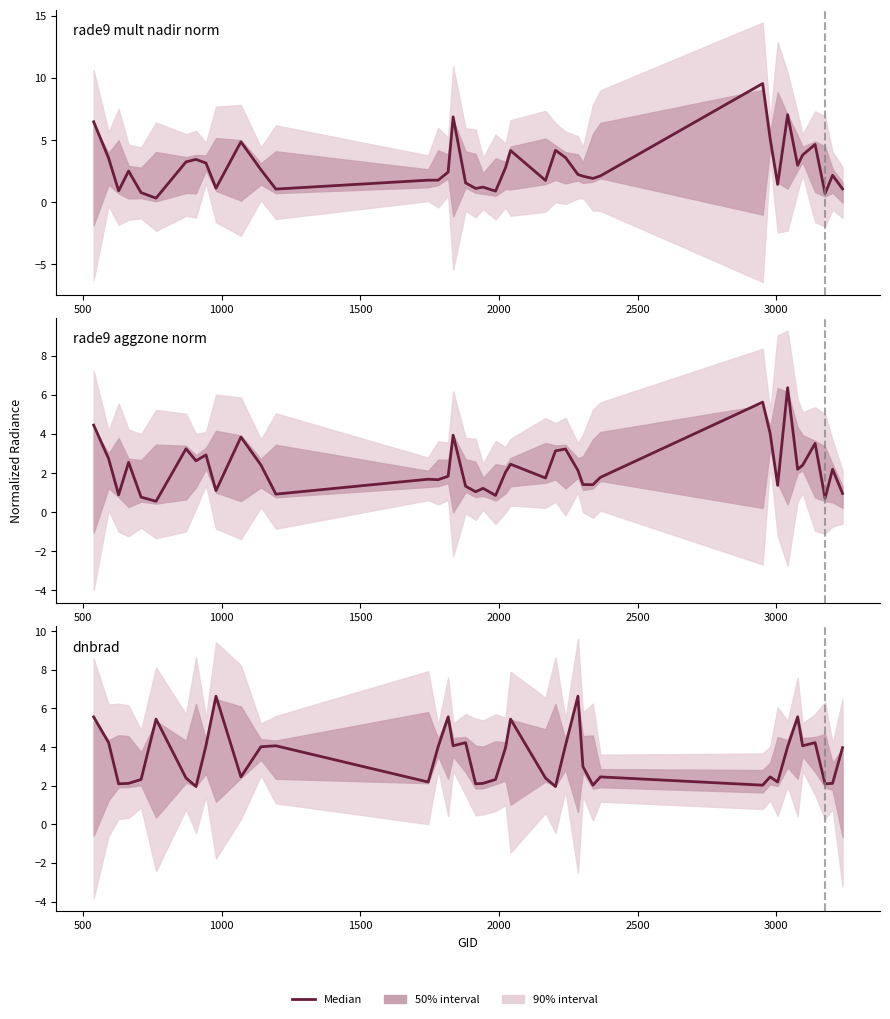

What is the difference between the maximum and minimum values in the dnbrad series?

4.7